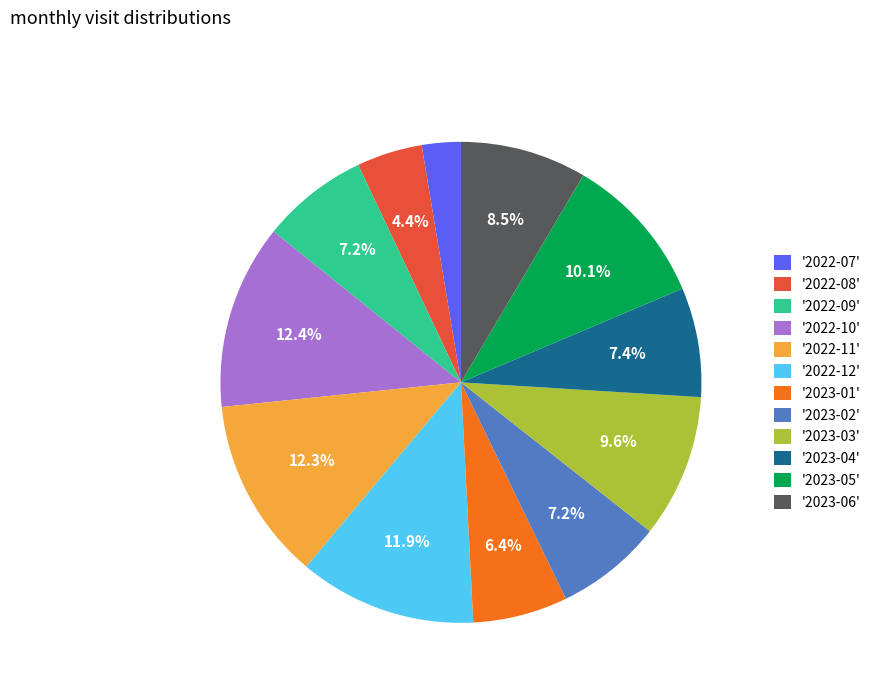

Combined, do '2022-12' and '2023-02' account for over 50%?

No